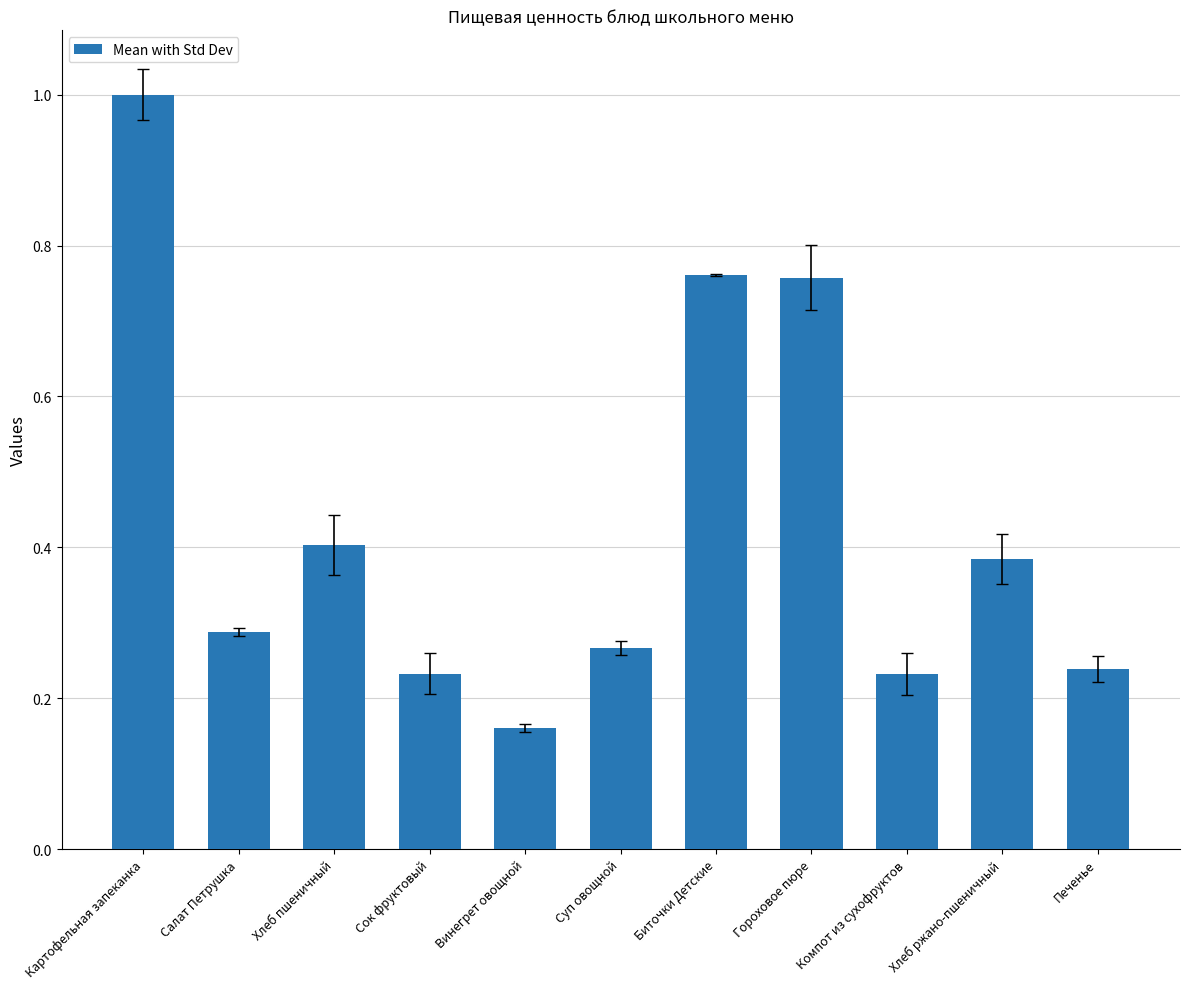

What is the label of the 6th bar from the right?

Суп овощной